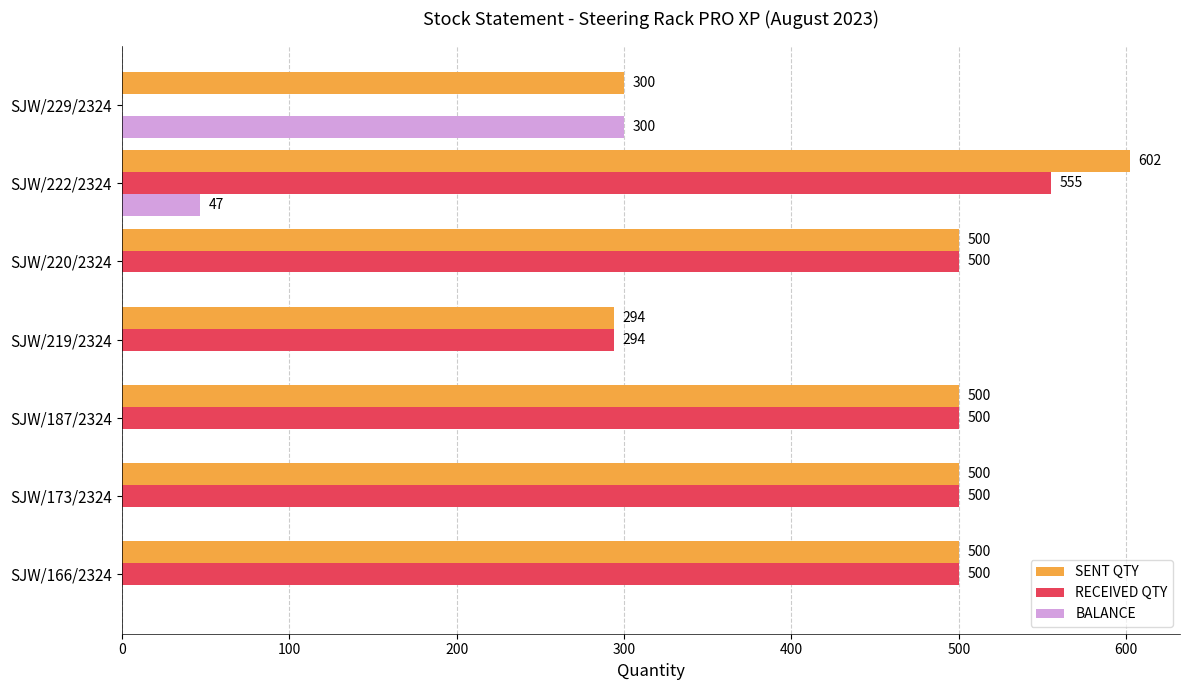

At which label is BALANCE closest to 150?

SJW/222/2324